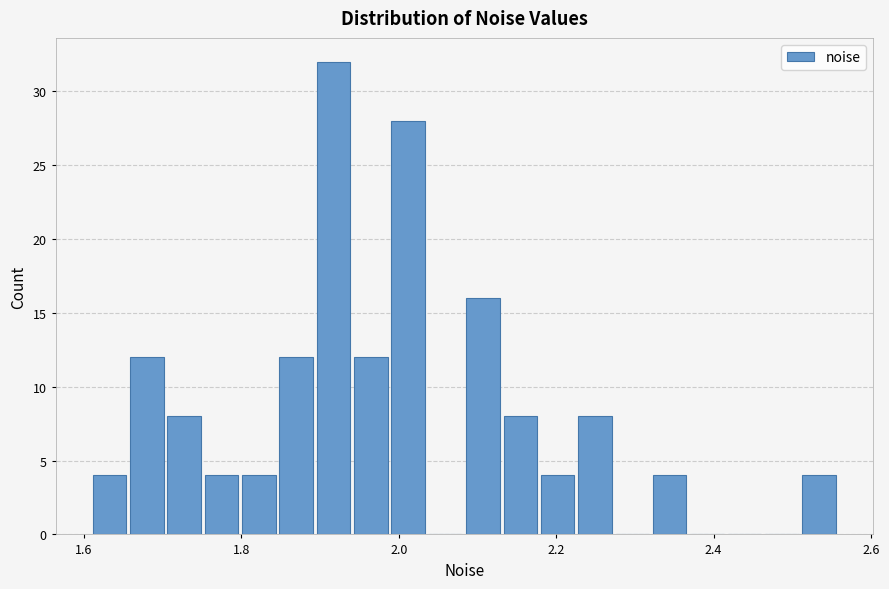

Read against the x-axis, roughly where is the centre of the tallest bar?

1.92